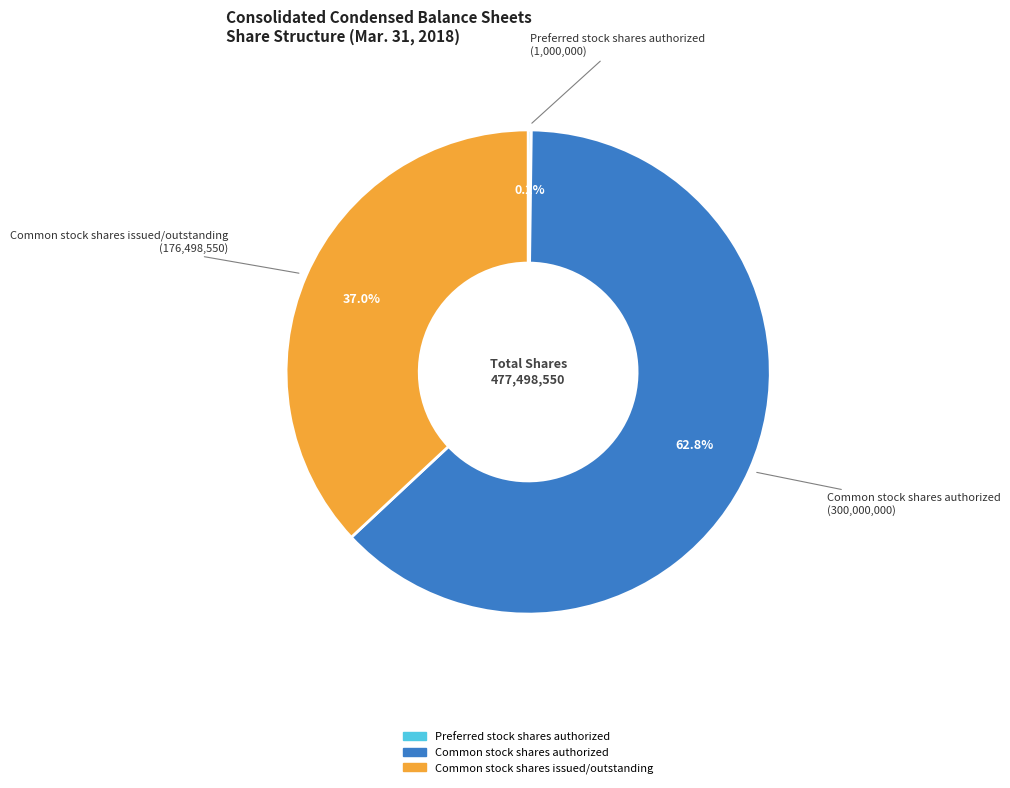

Approximately how many times larger is the value at Common stock shares authorized compared to Common stock shares issued/outstanding?

1.7